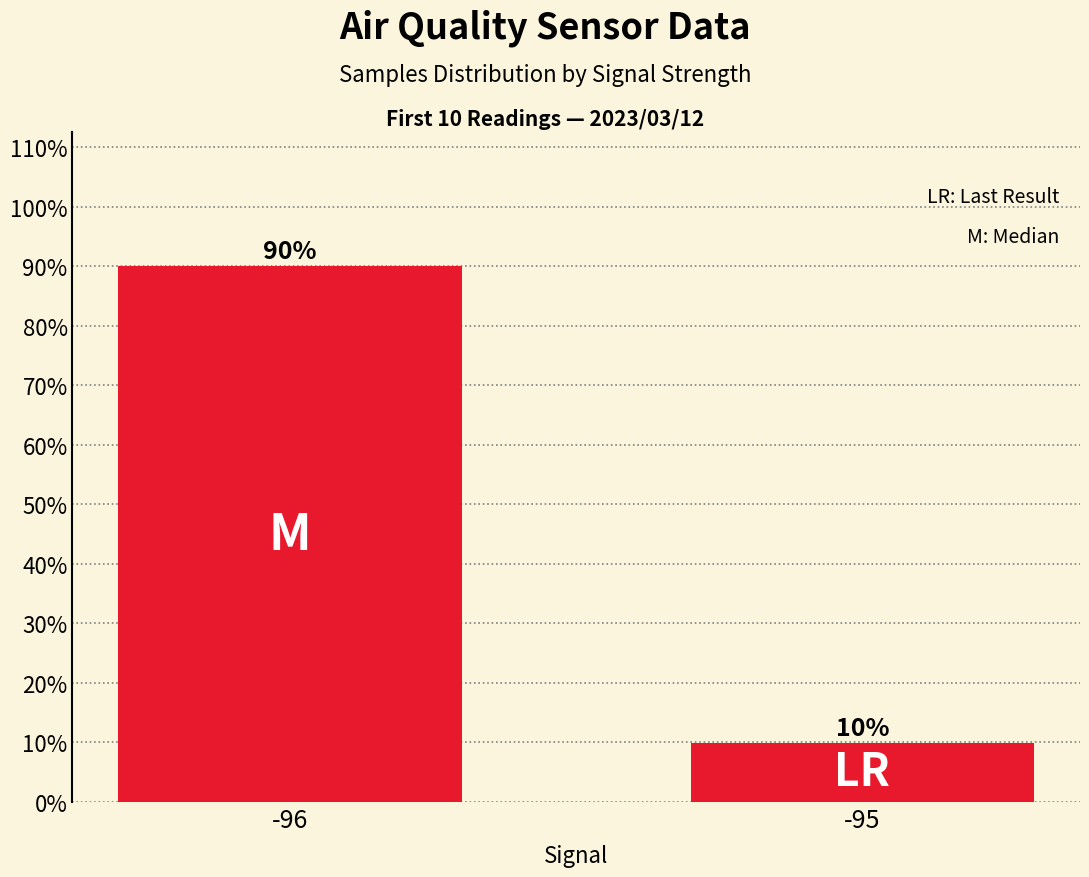

What is the value of the 1st bar from the left?

90.0